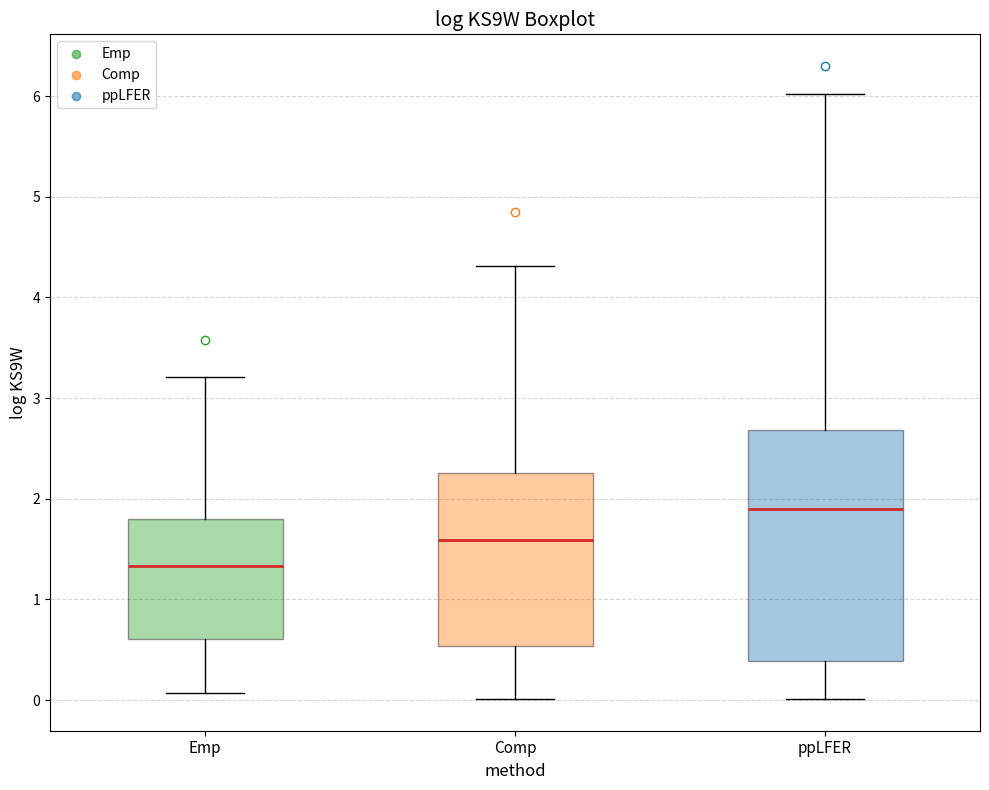

Reading left to right, transcribe this box plot: for each box, give where its median line is, the range the box spans, and where its two whiskers end, as read against the y-axis. The values are not printed on the chart, so give them approximately, as read against the axis.

Emp: median 1.3, box 0.6 to 1.8, whiskers 0.1 to 3.2
Comp: median 1.6, box 0.5 to 2.3, whiskers 0.0 to 4.3
ppLFER: median 1.9, box 0.4 to 2.7, whiskers 0.0 to 6.0